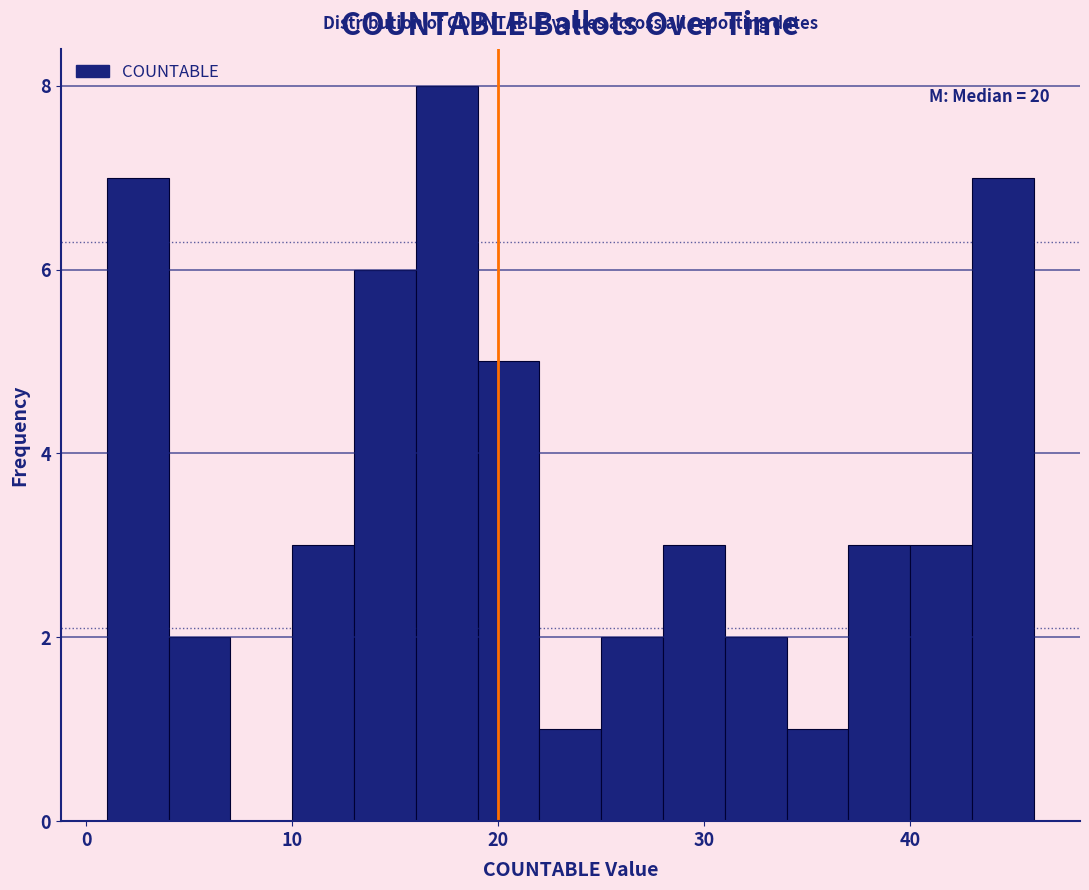

Read against the x-axis, roughly where is the centre of the tallest bar?

18